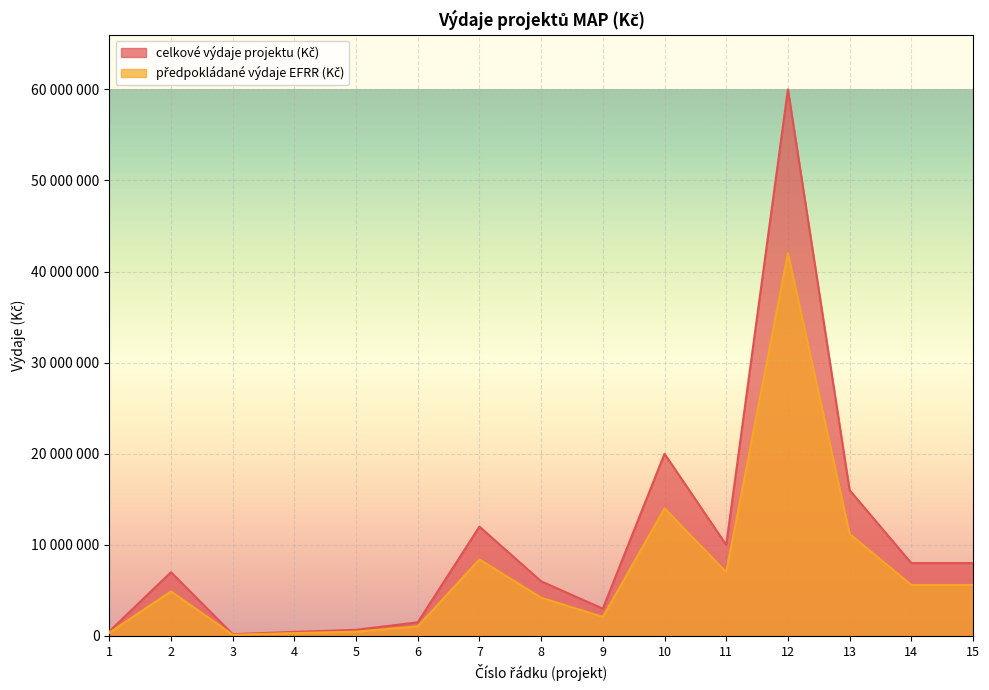

At which label does předpokládané výdaje EFRR (Kč) first exceed 4900000?

7